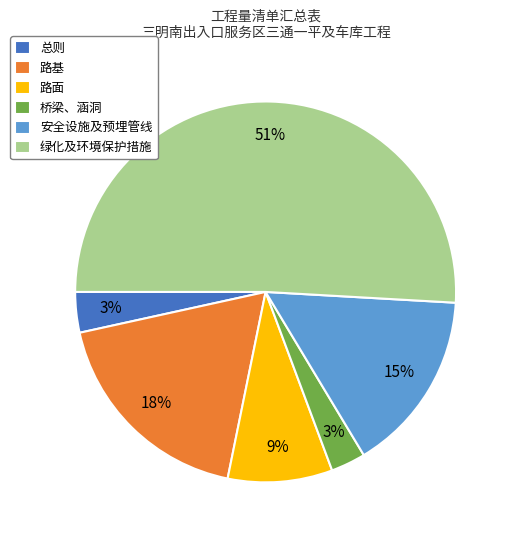

Is it true that 路面 is 9% of the pie?

True